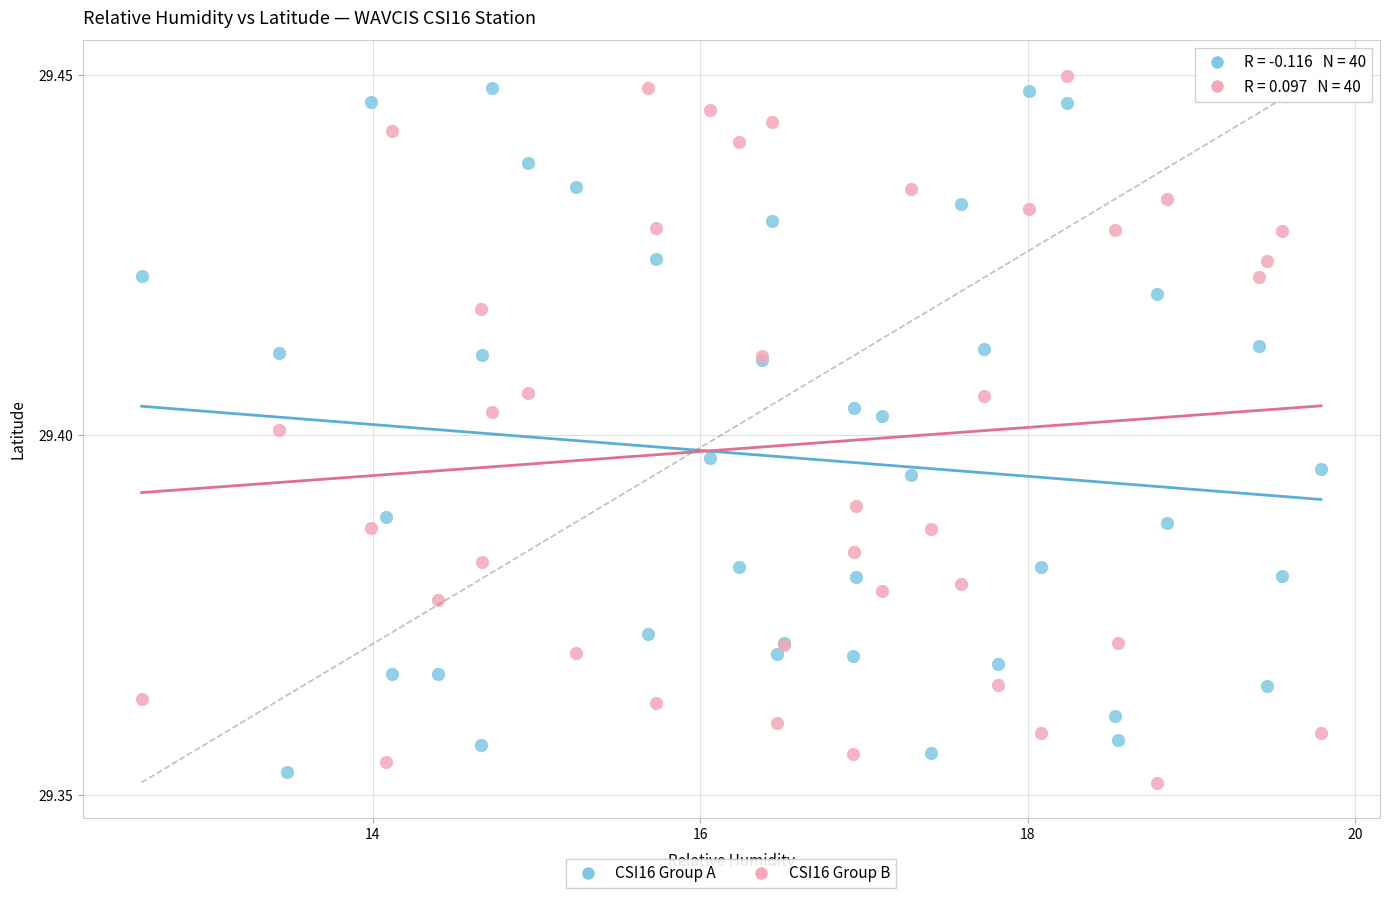

Which series reaches the maximum Y coordinate?

CSI16 Group B